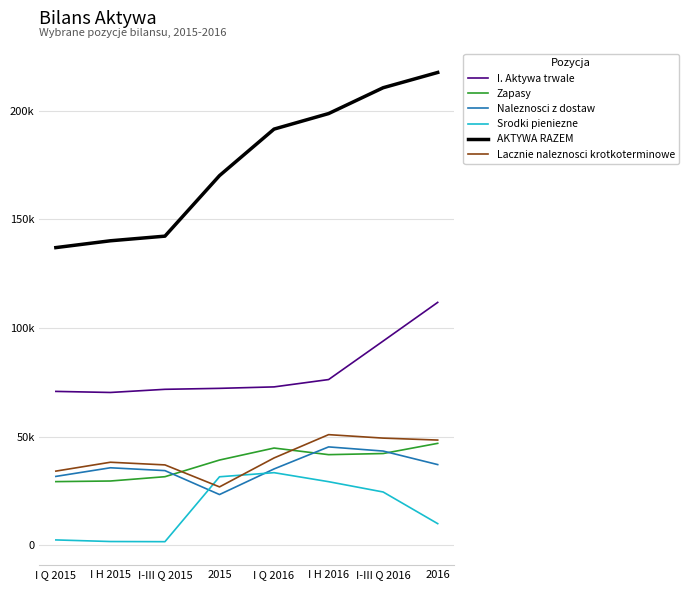

Which series changed the most between I-III Q 2015 and I Q 2016?

AKTYWA RAZEM